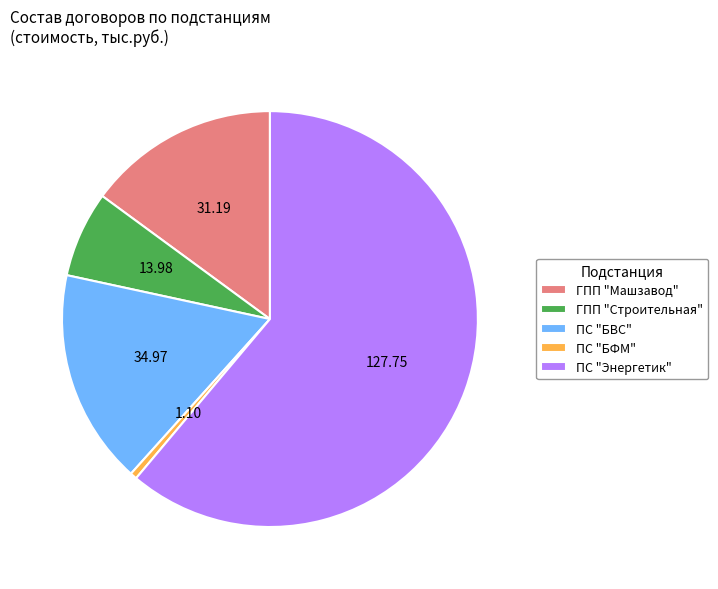

Do ПС "БФМ" and ПС "БВС" together represent more than half of the pie?

No